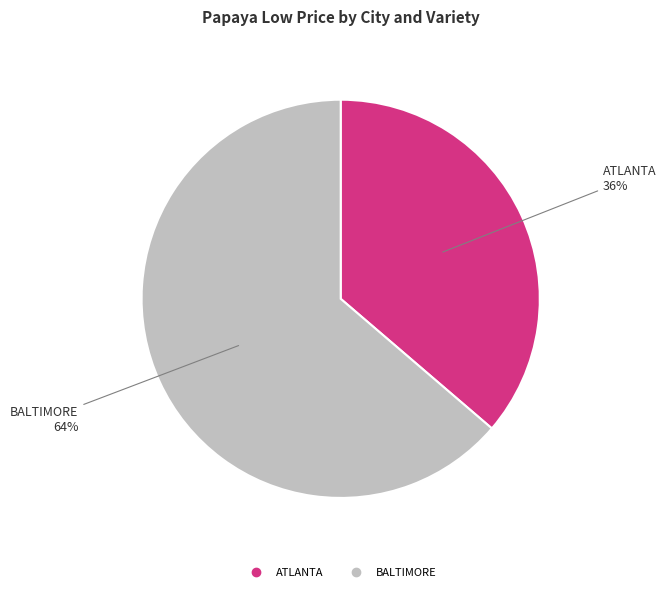

To the nearest percent, what is the average slice percentage?

50%